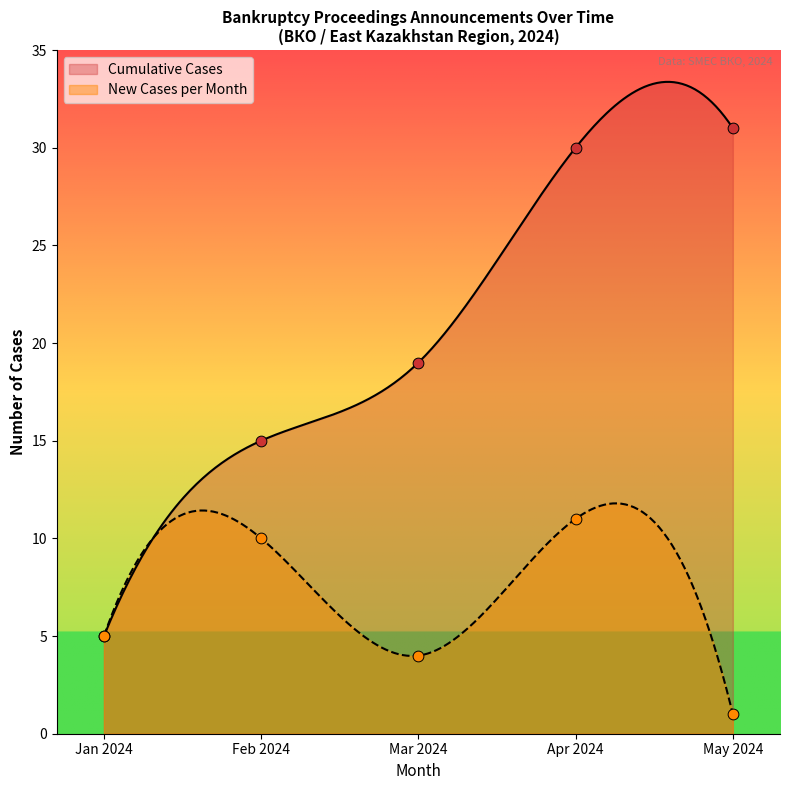

What is the minimum value for Cumulative Cases?

5.0